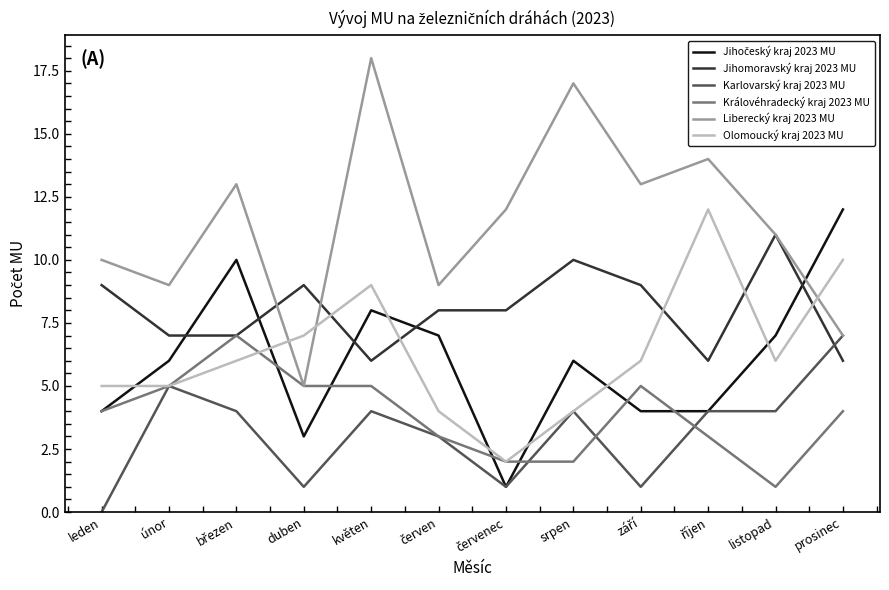

At which label does Liberecký kraj 2023 MU reach its minimum?

duben